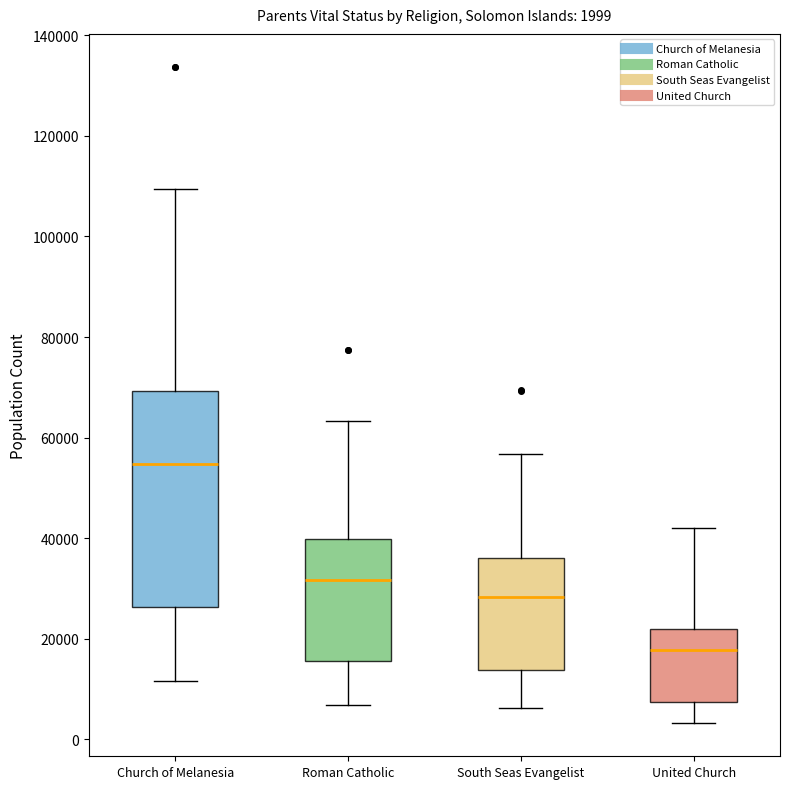

Which box's median line is the highest?

Church of Melanesia